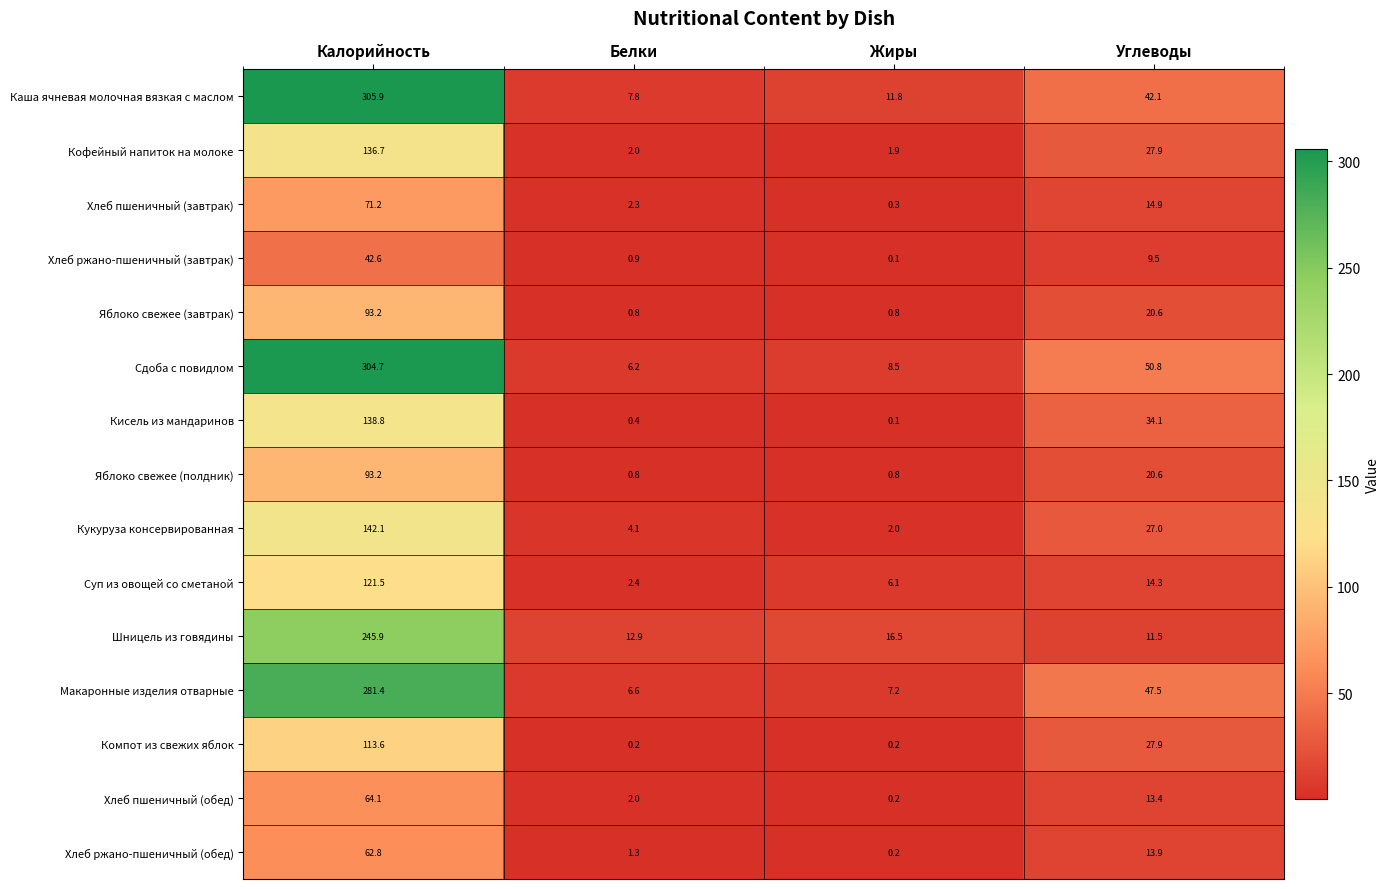

The value of Хлеб пшеничный (завтрак) at Углеводы is 4.9. True or false?

False